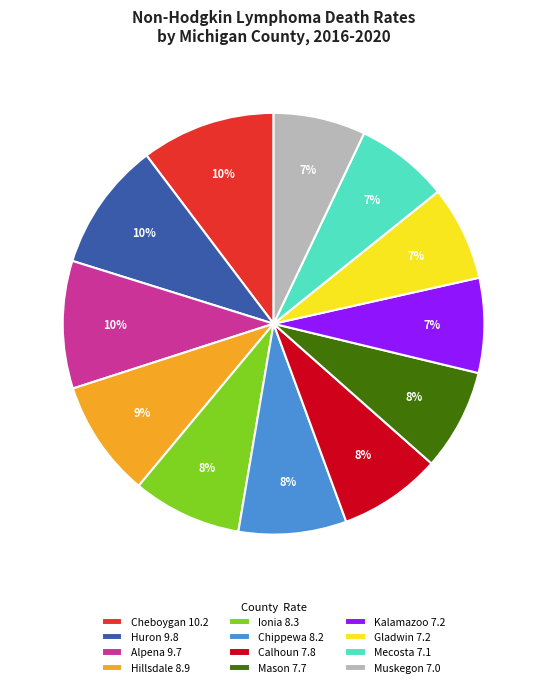

Approximately how many times larger is the value at Calhoun compared to Muskegon?

1.1